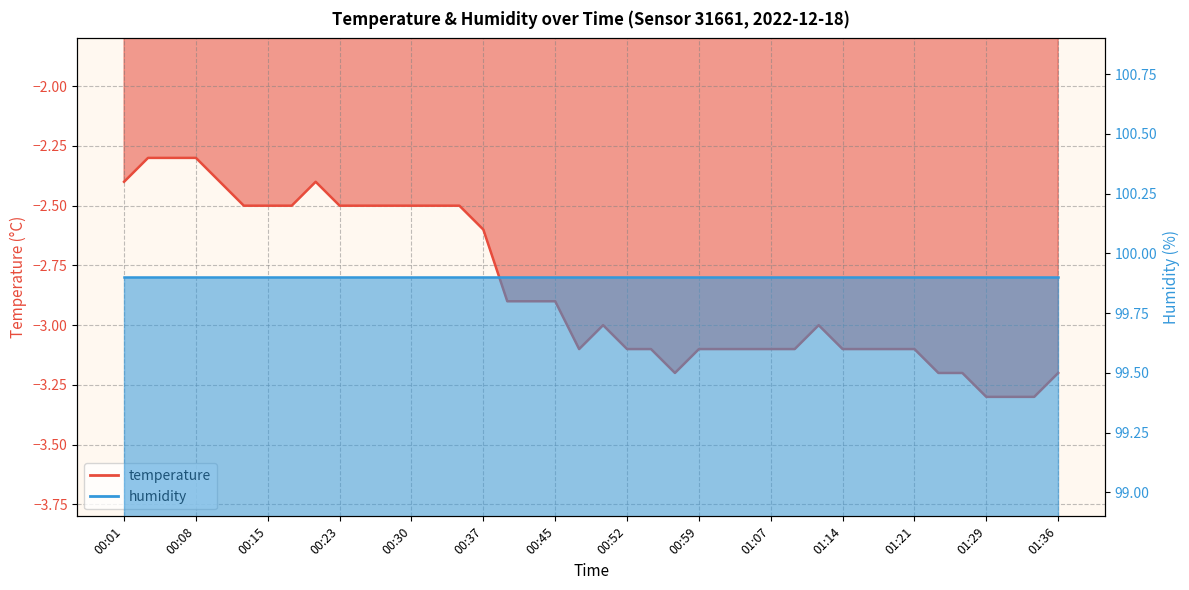

Reading right to left, extract all data points from this chart.

-3.2	-3.3	-3.3	-3.3	-3.2	-3.2	-3.1	-3.1	-3.1	-3.1	-3.0	-3.1	-3.1	-3.1	-3.1	-3.1	-3.2	-3.1	-3.1	-3.0	-3.1	-2.9	-2.9	-2.9	-2.6	-2.5	-2.5	-2.5	-2.5	-2.5	-2.5	-2.4	-2.5	-2.5	-2.5	-2.4	-2.3	-2.3	-2.3	-2.4